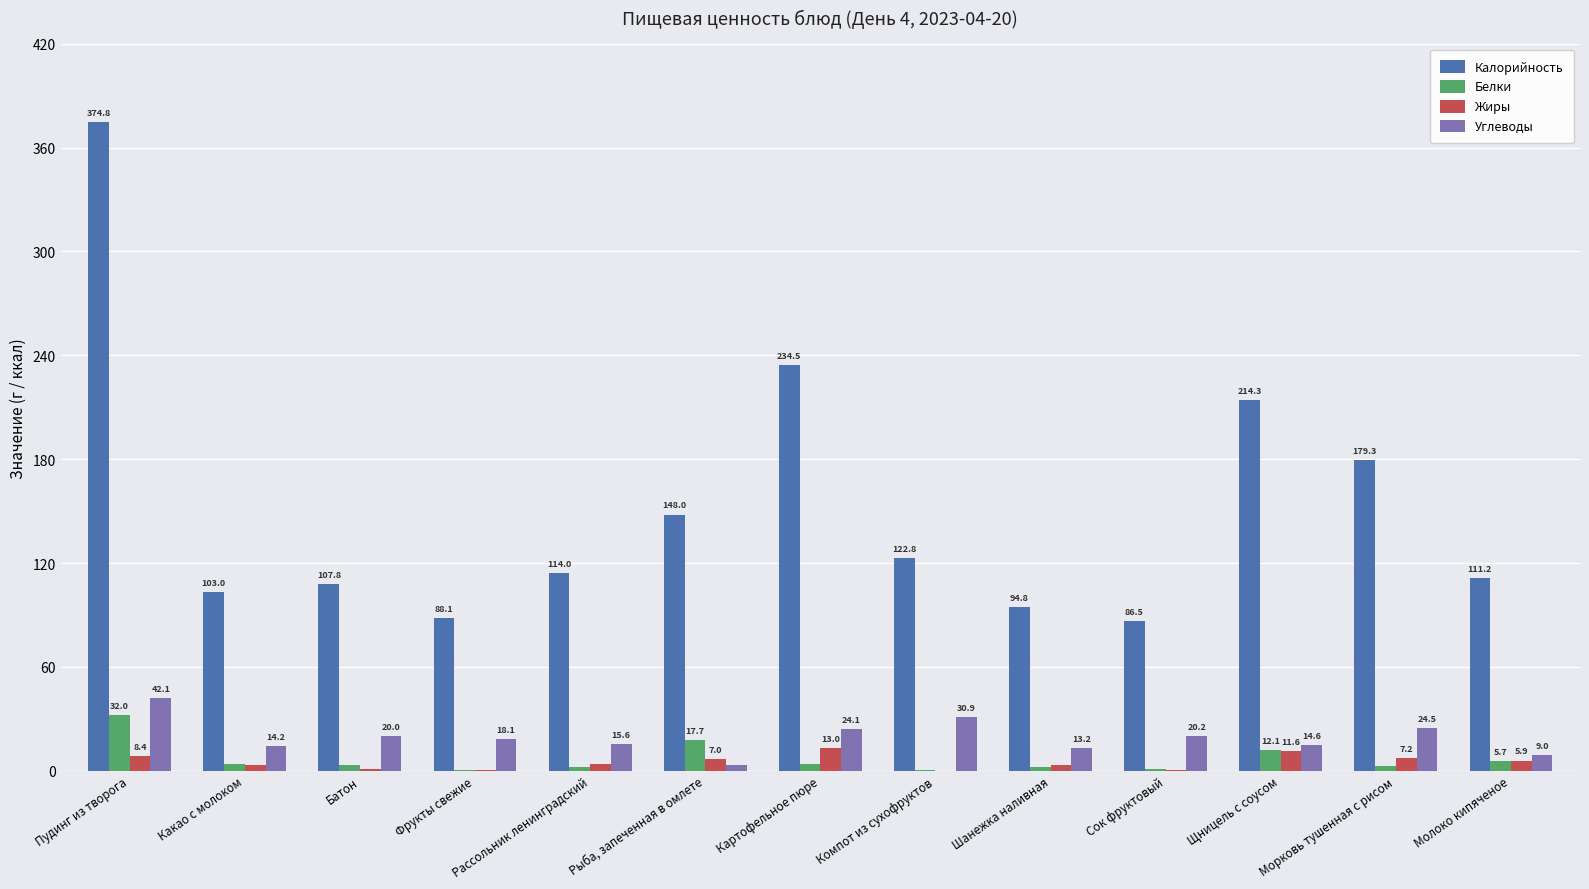

What is the sum of the Углеводы values at Пудинг из творога and Компот из сухофруктов?

73.0